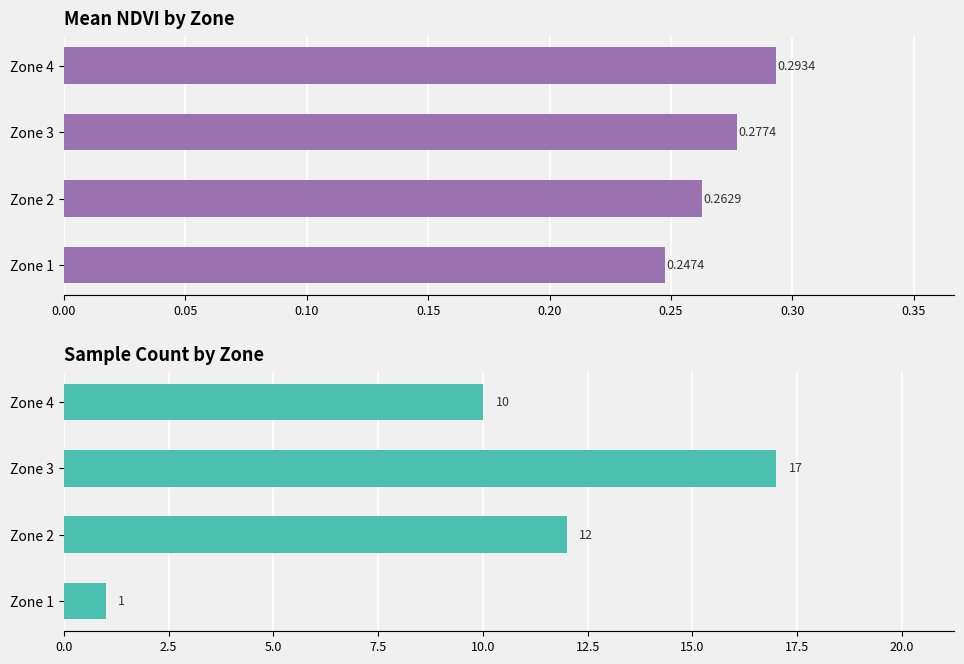

How many values in the Count series are below 12?

2